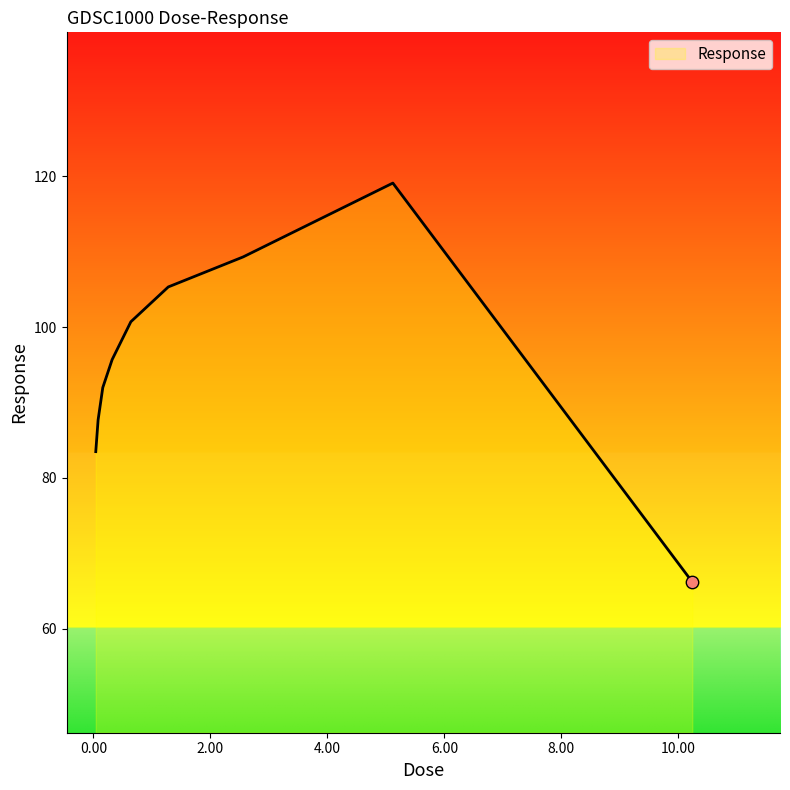

What is the difference between the maximum and minimum values?

52.9